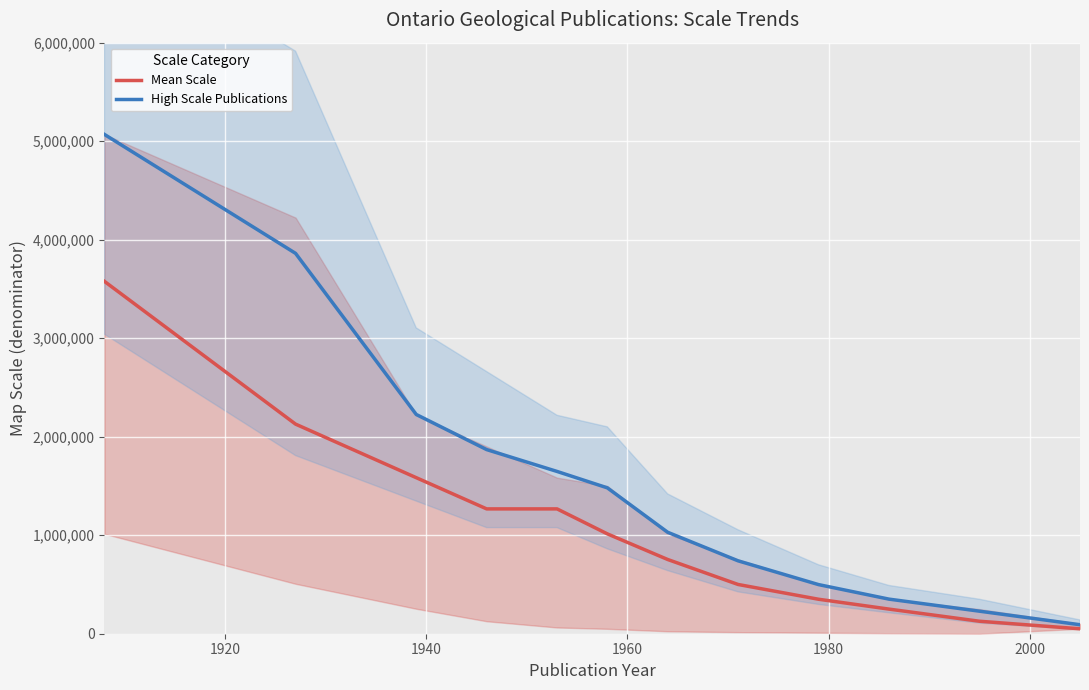

Reading right to left, what are all the values shown in this chart?

Mean Scale: 50000.0	126720.0	250000.0	350000.0	500000.0	753600.0	1013760.0	1267200.0	1267200.0	1584000.0	2127626.0	3576447.0
High Scale Publications: 91250.0	228856.0	351250.0	498750.0	740020.0	1029912.0	1480848.0	1647360.0	1869120.0	2225520.0	3861041.0	5068150.0